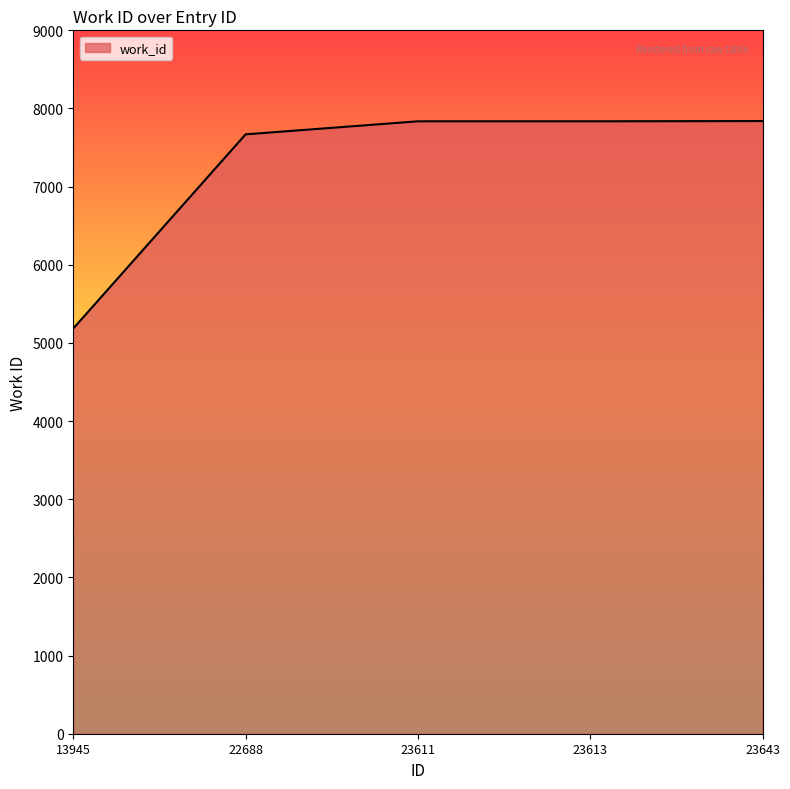

How many series are shown in this chart?

1